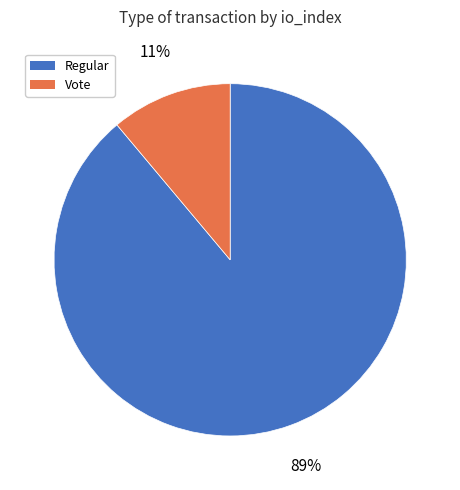

Which slice is the smallest?

Vote